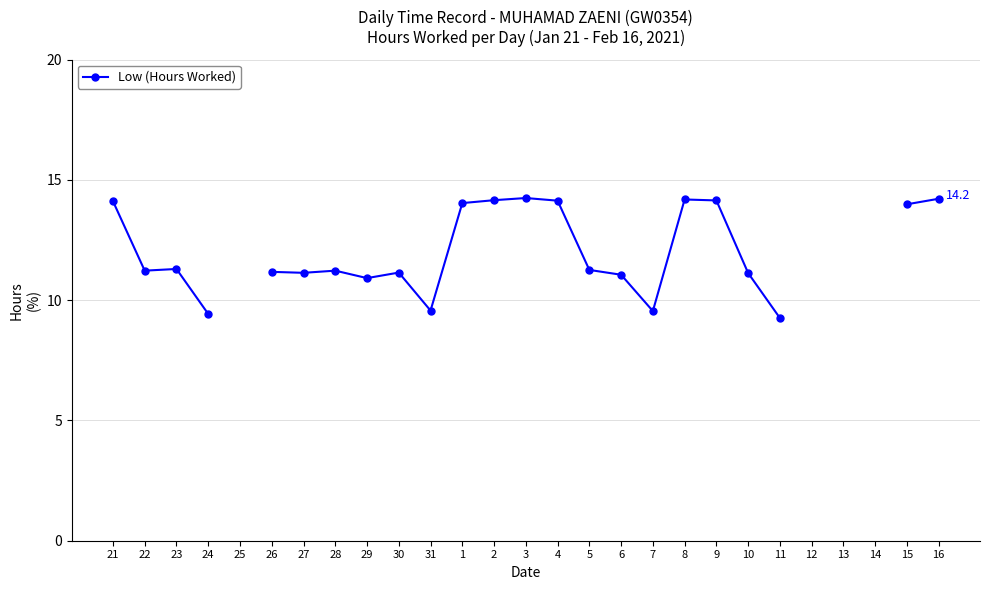

Approximately how many times larger is the value at 22 compared to 3?

0.8